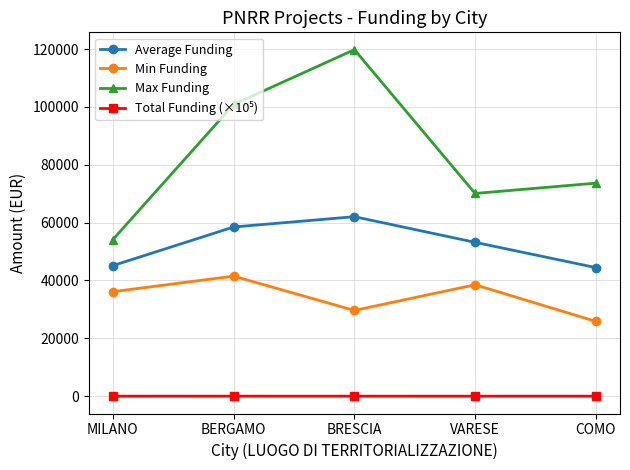

What is the label of the 1st point from the left?

MILANO